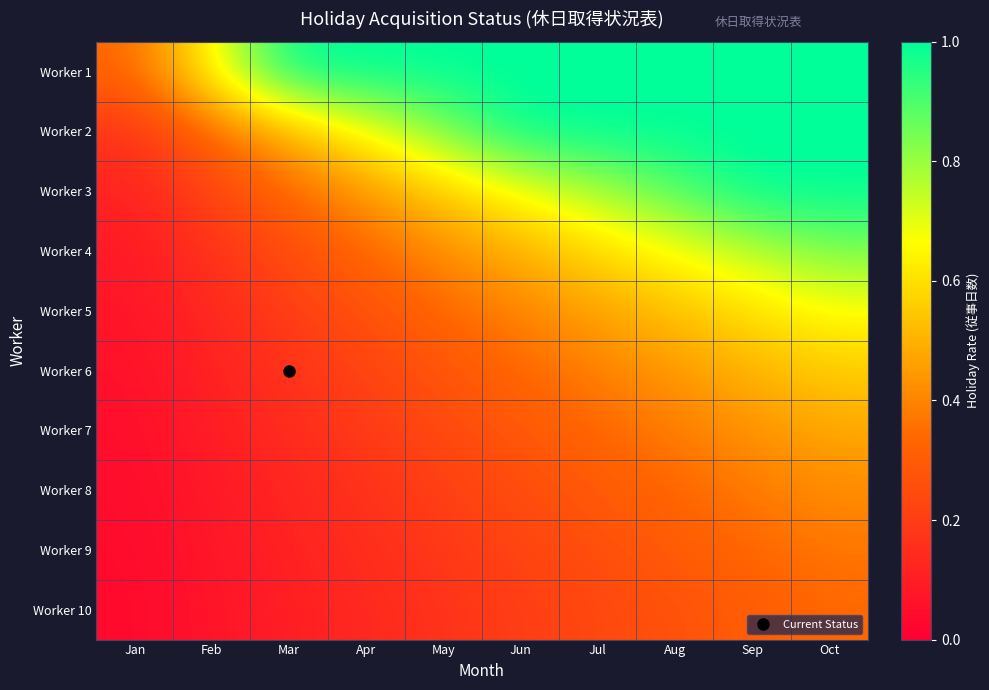

How many series are shown in this chart?

10